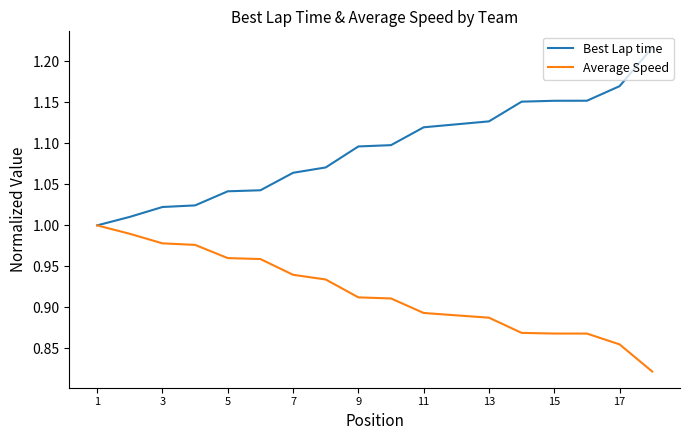

Rank the series by their average value, from lowest to highest.

Average Speed, Best Lap time